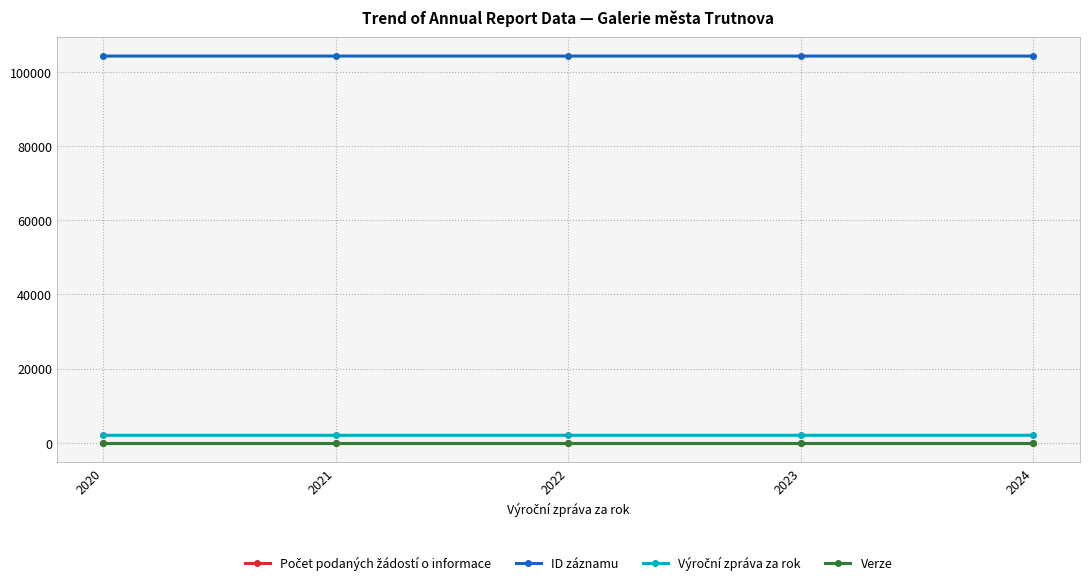

At how many categories does at least one series exceed 30393?

5